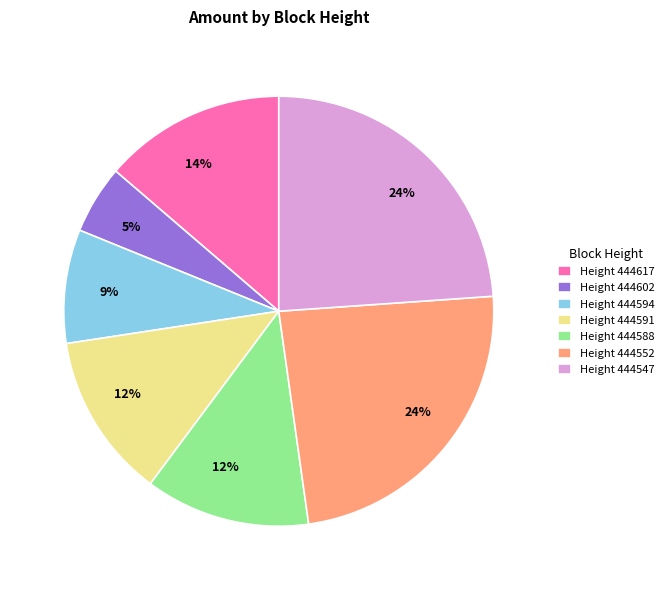

True or false: Height 444591 accounts for 24% of the total.

False